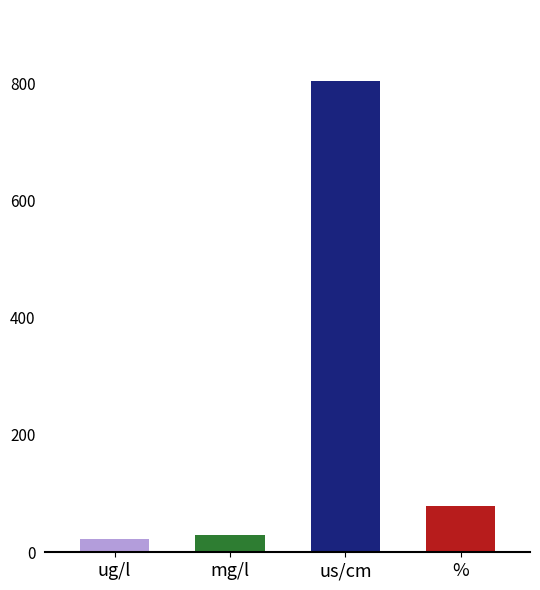

Approximately how many times larger is the value at mg/l compared to %?

0.4